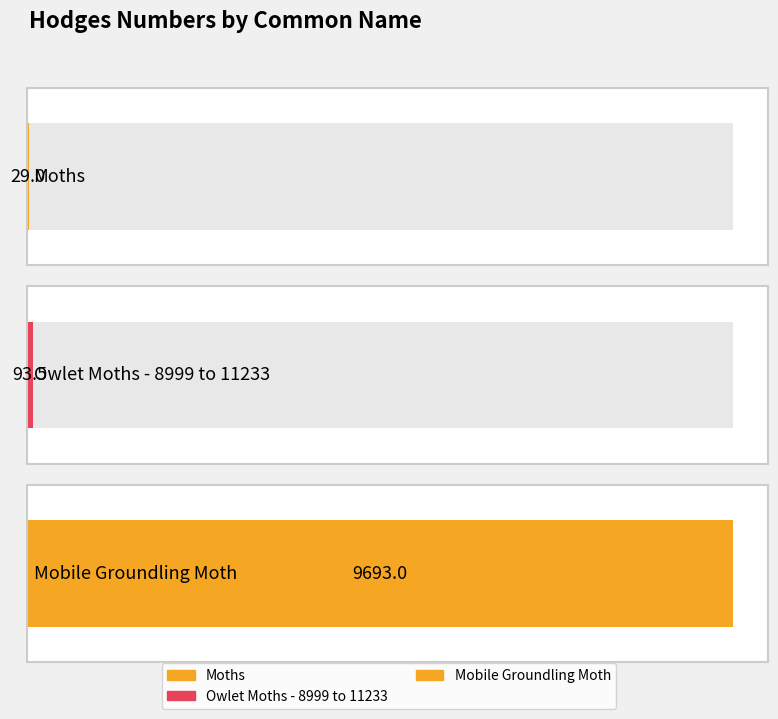

Reading right to left, what are all the values shown in this chart?

Mobile Groundling Moth=9693.0	Owlet Moths - 8999 to 11233=93.5	Moths=29.0